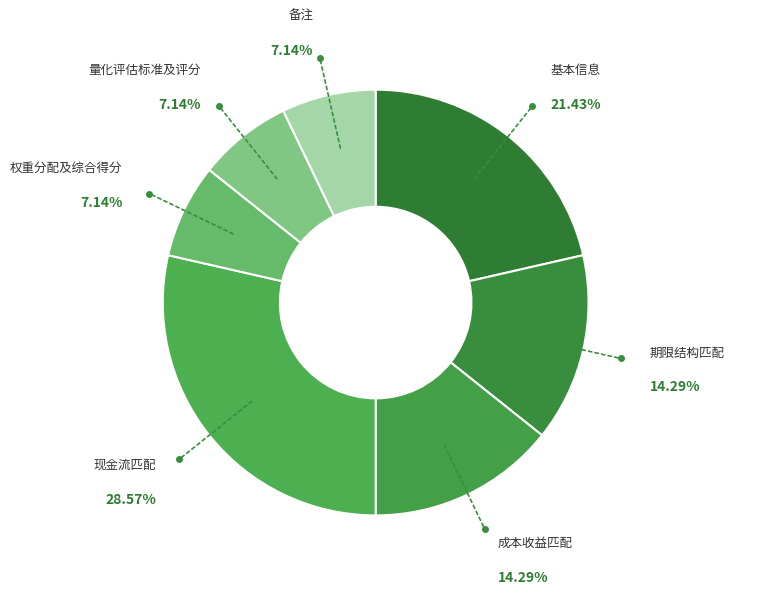

Combined, do 量化评估标准及评分 and 权重分配及综合得分 account for over 50%?

No